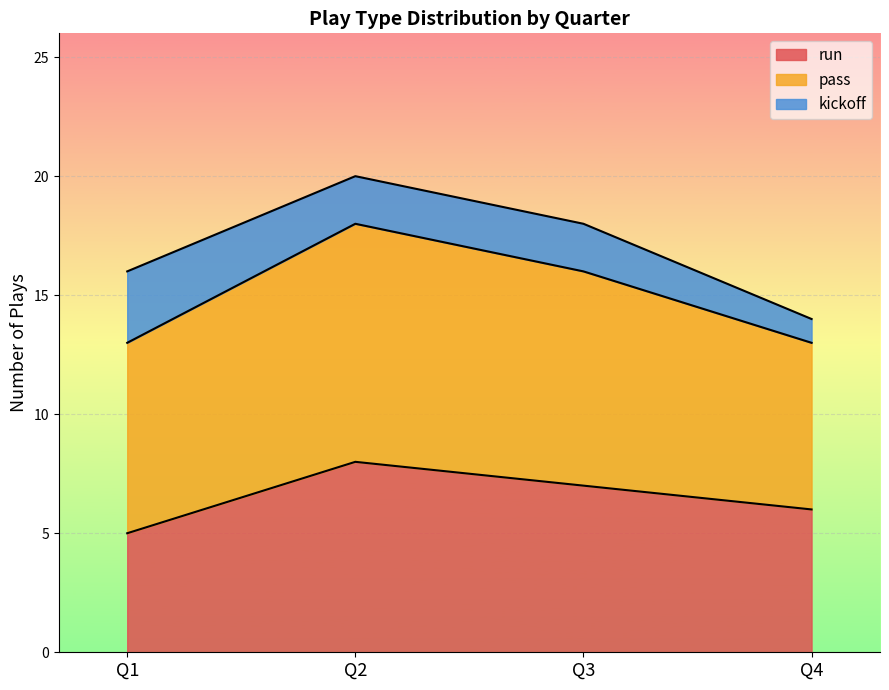

What is the spread (max minus min) of values at Q1?

11